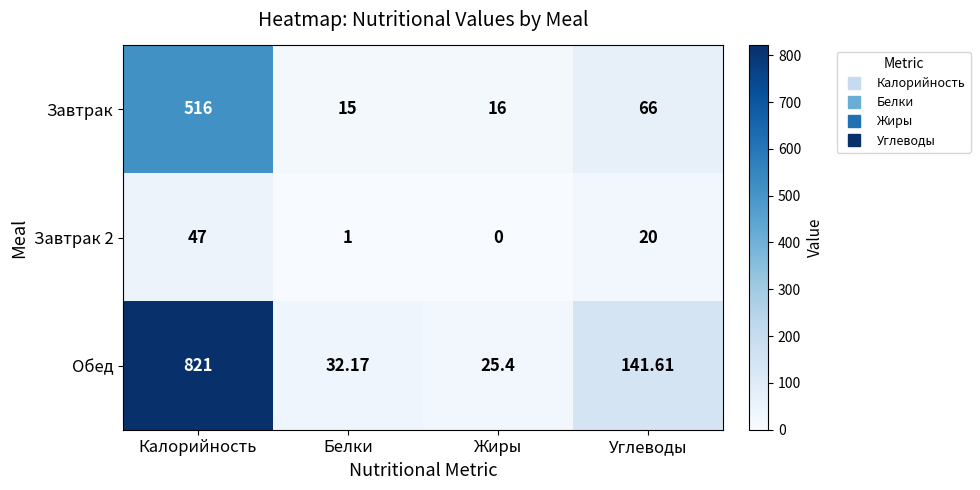

Which category has the highest value in the Обед series?

Калорийность